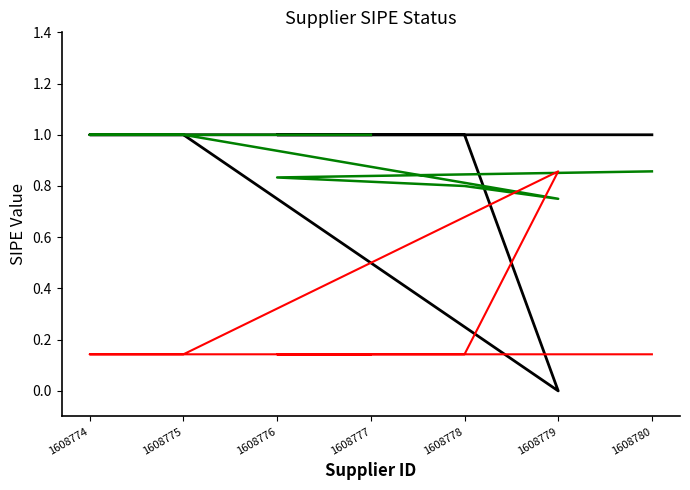

True or false: the data shows 1 at 1608775.

True